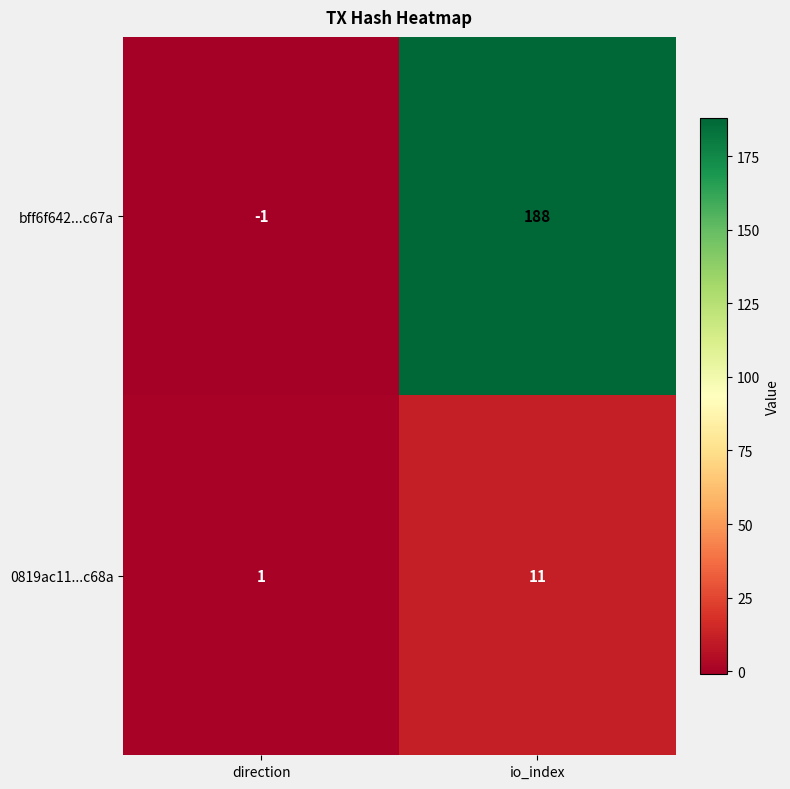

What is the average value of the bff6f642...c67a series?

94